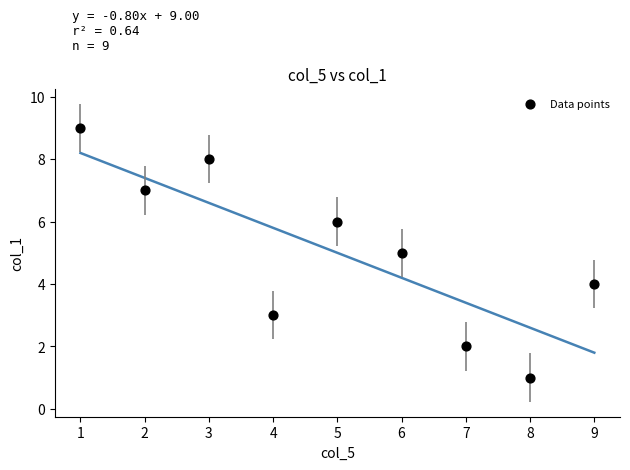

What is the range of Y values (max minus min)?

8